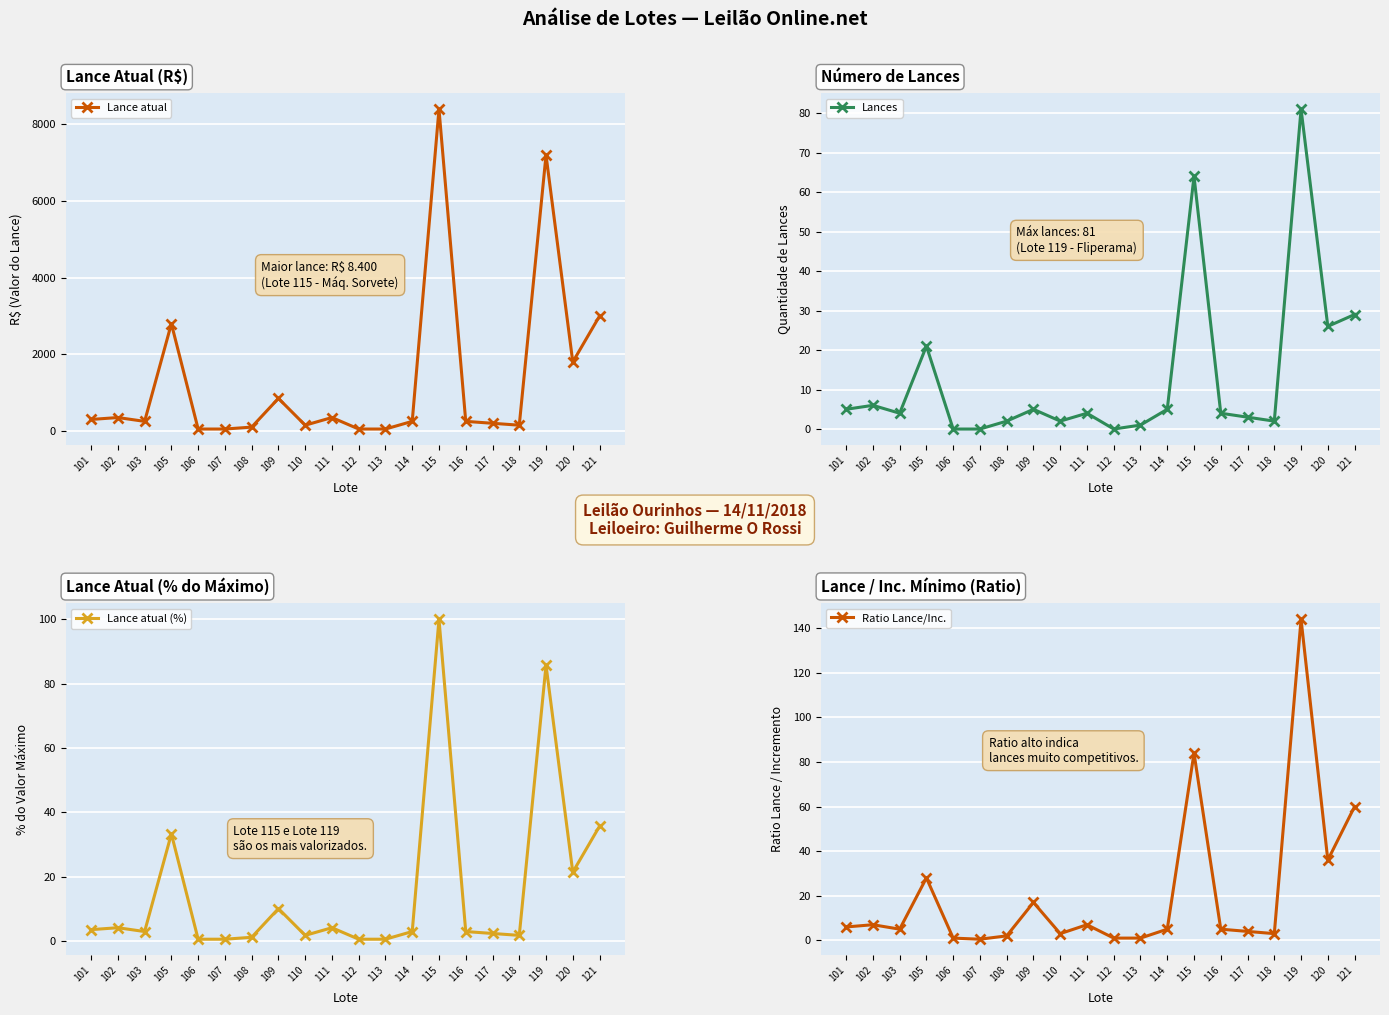

Is it true that Ratio Lance/Inc. equals 4.0 at 117?

True